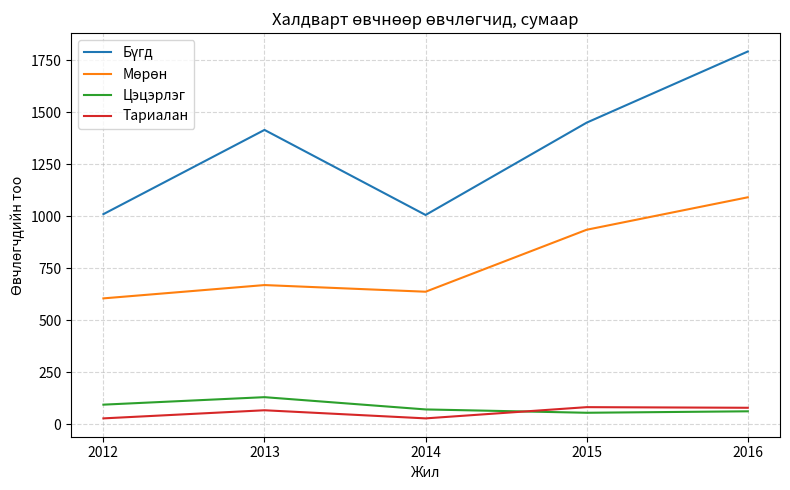

The value of Тариалан at 2013 is 67. True or false?

True